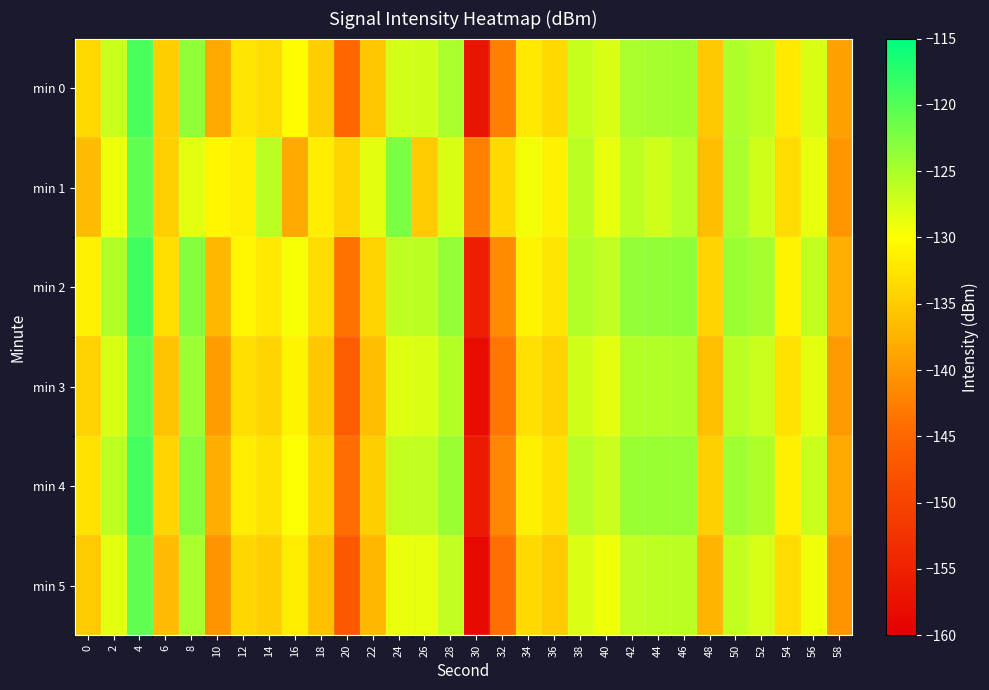

At which category is the sum across all series the highest?

4